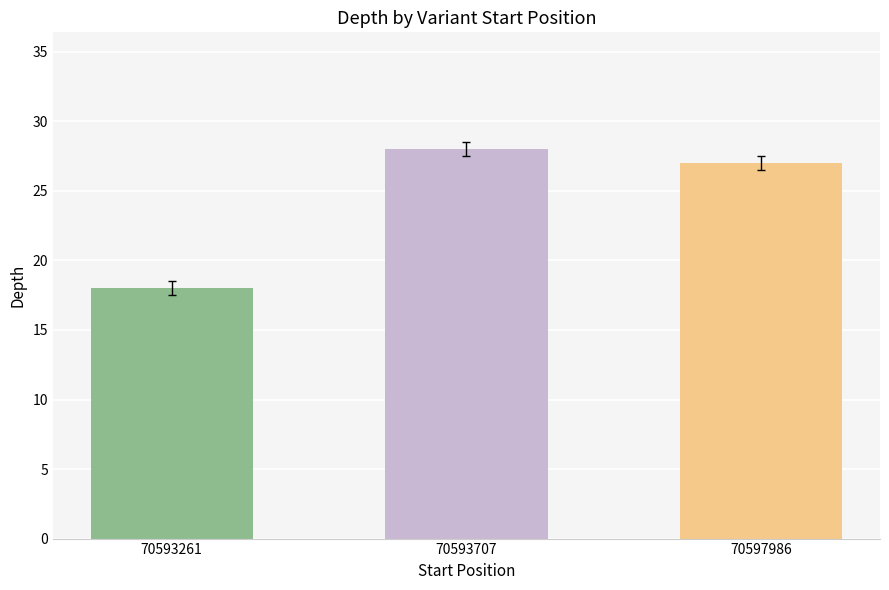

What is the difference between the values at 70593707 and 70597986?

1